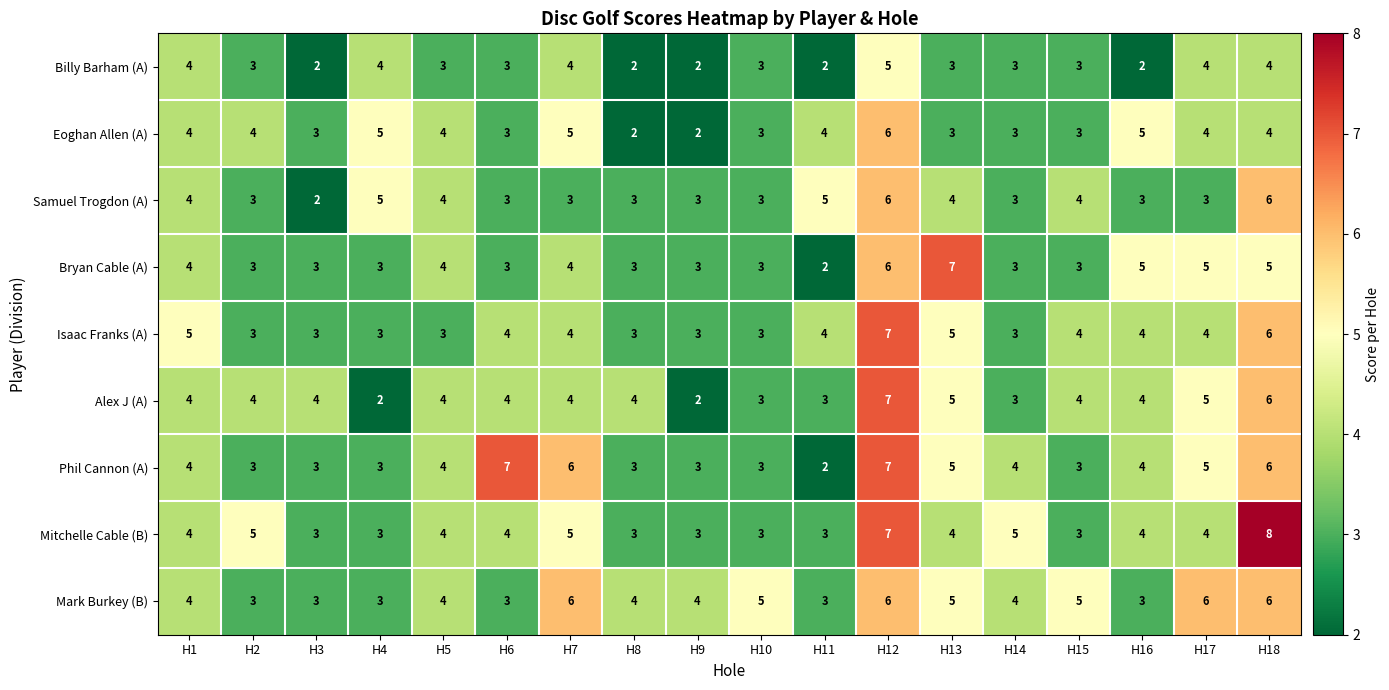

What is the sum of all Mark Burkey (B) values?

77